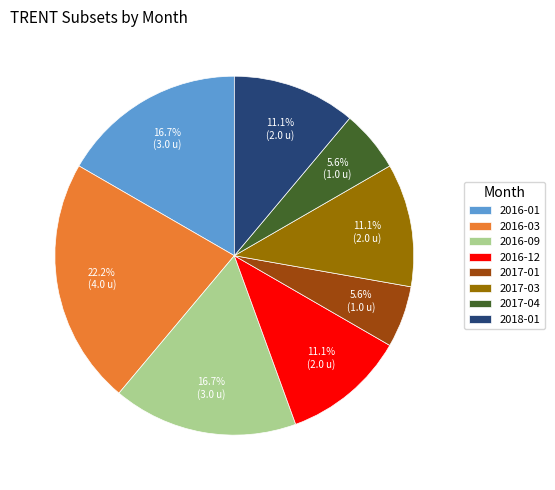

How much of the chart is everything except 2016-03?

77.8%